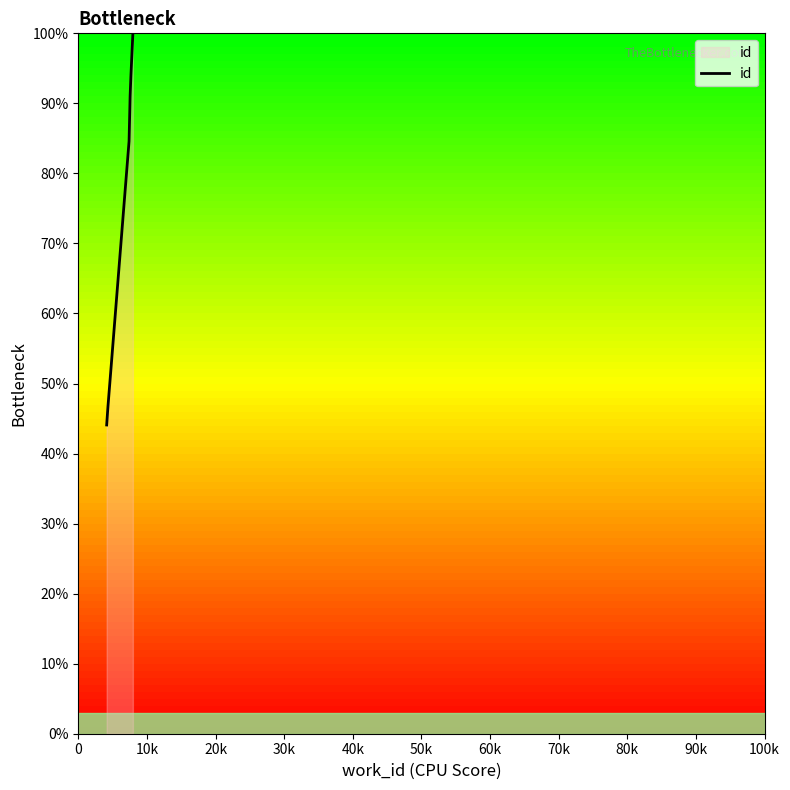

Count the number of values greater than 90.

3